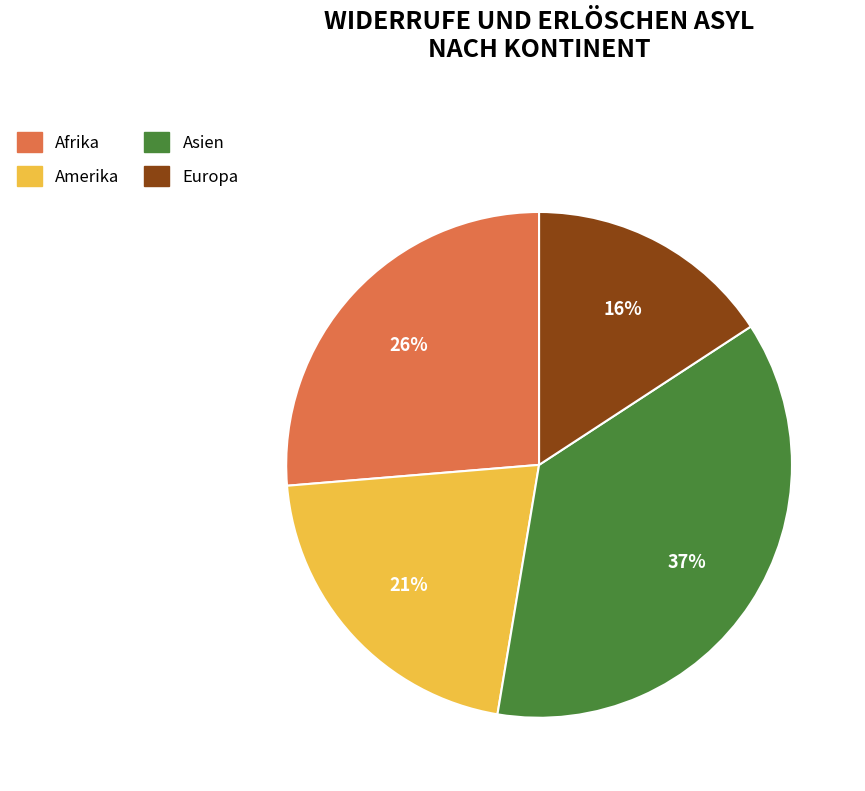

Does any single category account for the majority?

No